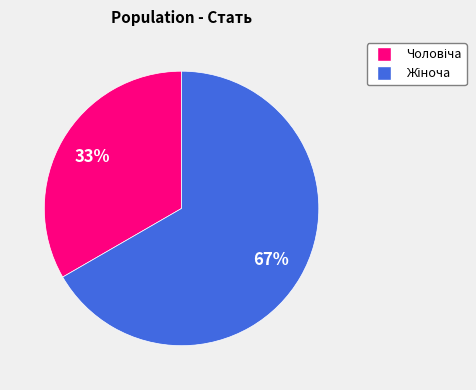

To the nearest percent, what is the average slice percentage?

50%